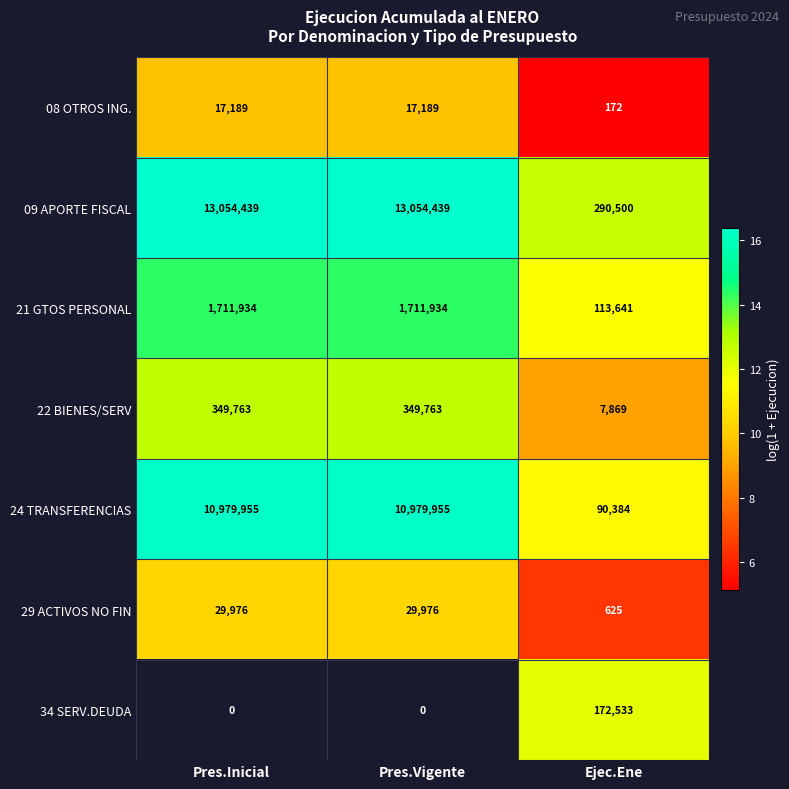

How many categories are shown in the chart?

3